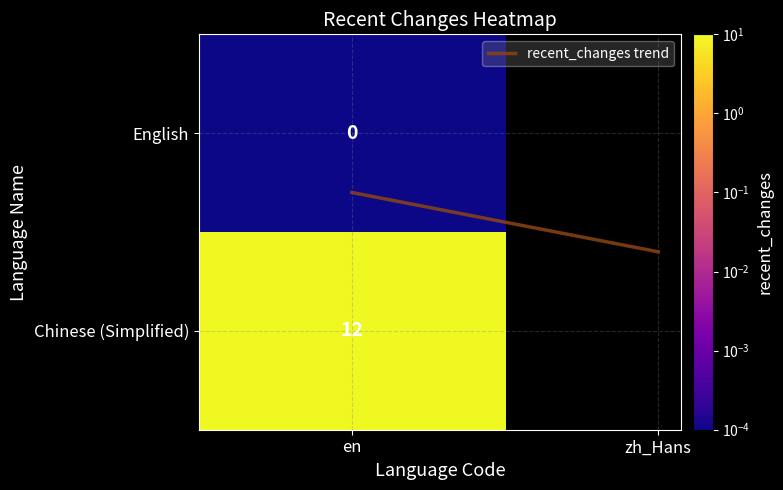

Rank the categories by value from highest to lowest.

zh_Hans, en